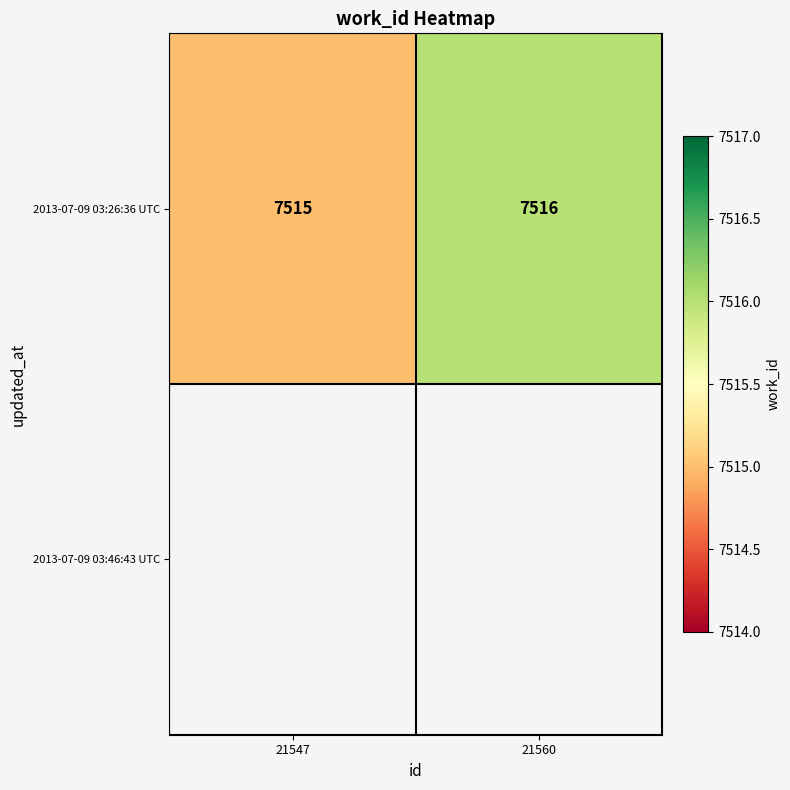

What is the average value?

7516